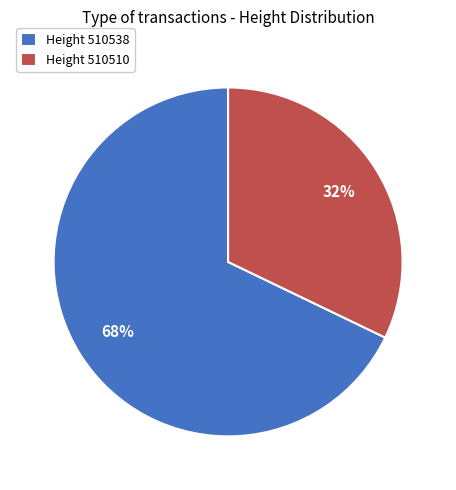

Which category has the biggest portion of the pie?

Height 510538